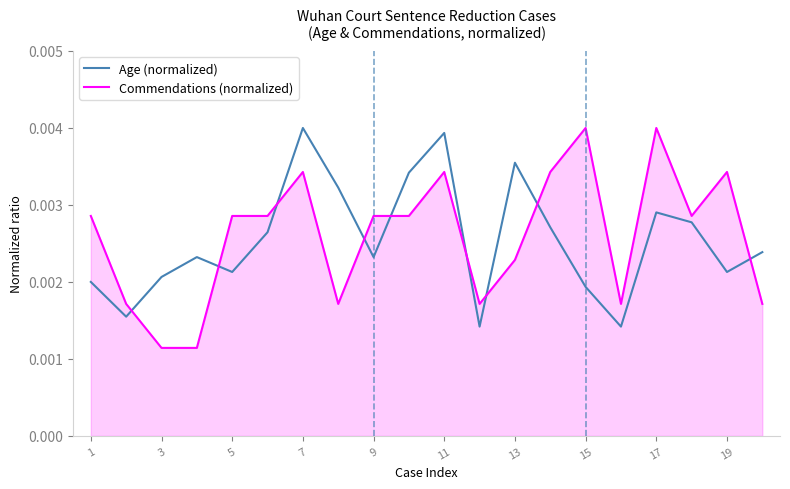

Which series has the largest range (max minus min)?

Commendations (normalized)